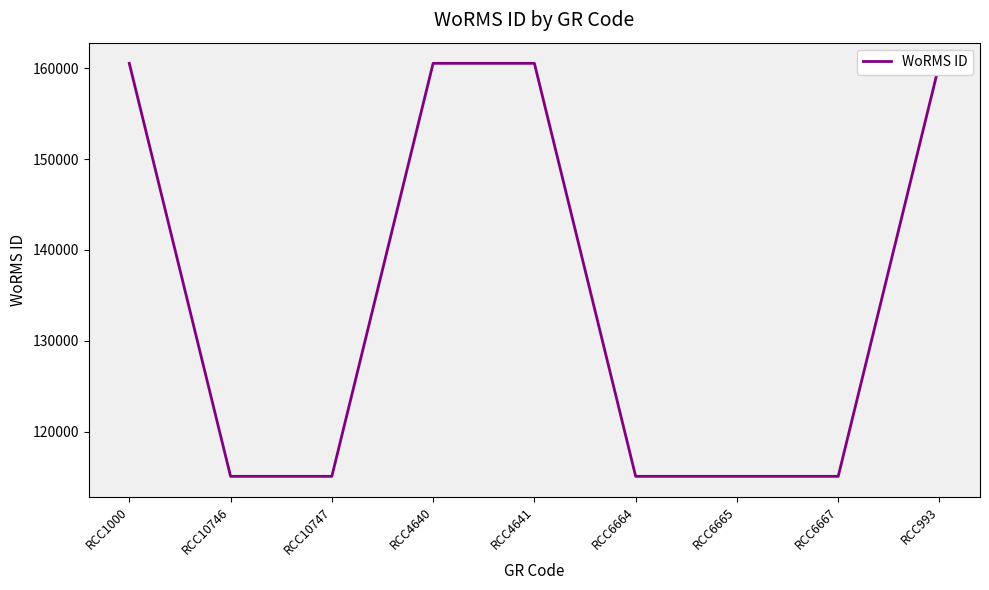

What is the maximum value shown in the chart?

160538